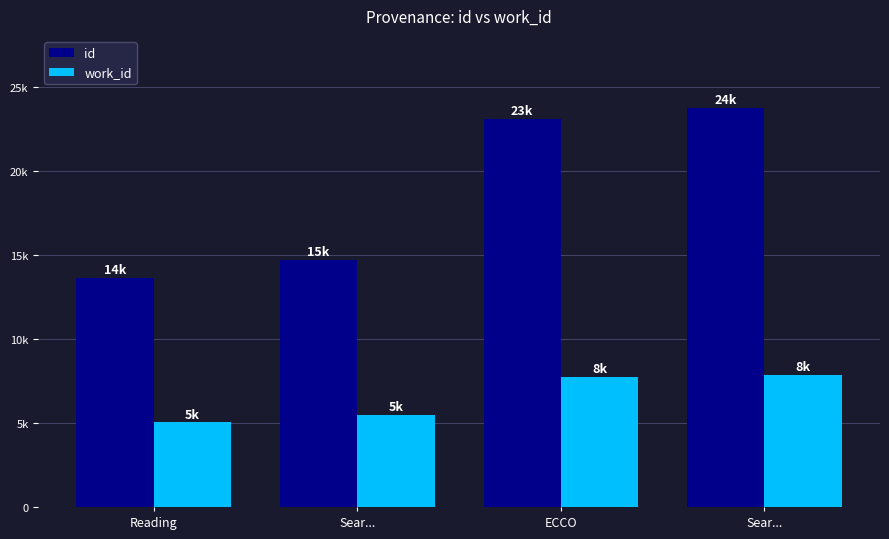

At how many categories does at least one series exceed 19904?

2